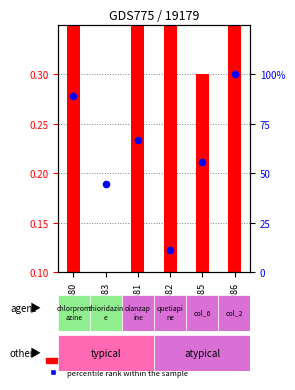

What are all the series names shown in the legend?

log ratio, percentile rank within the sample